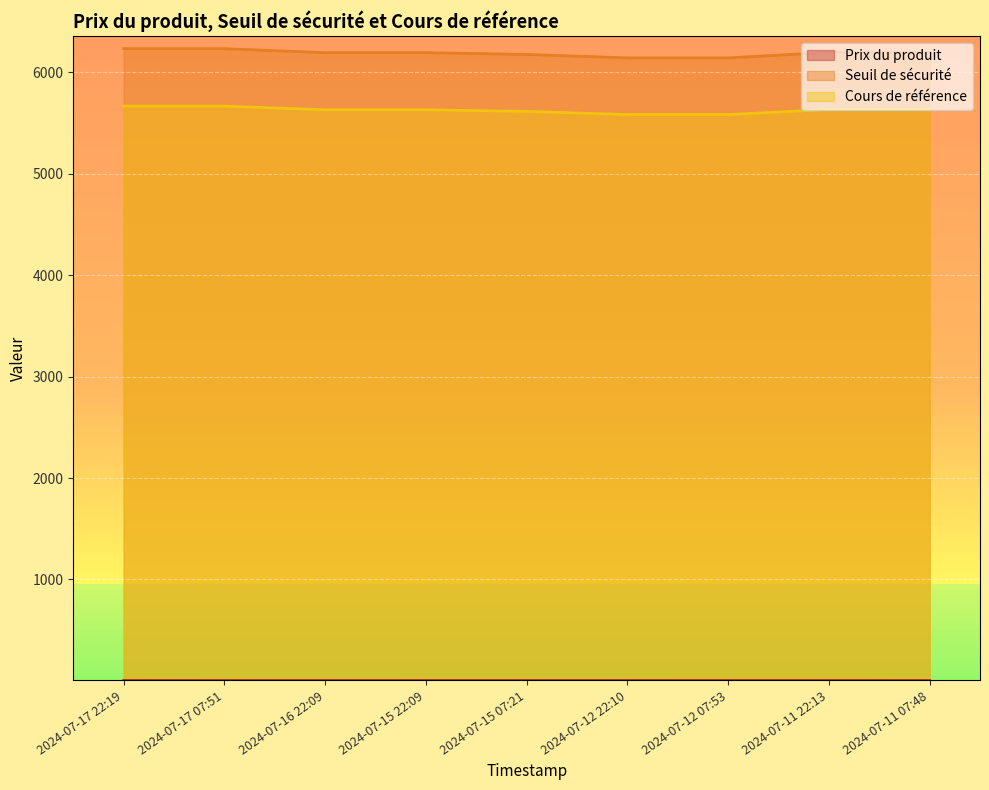

How many data points does each series have?

9